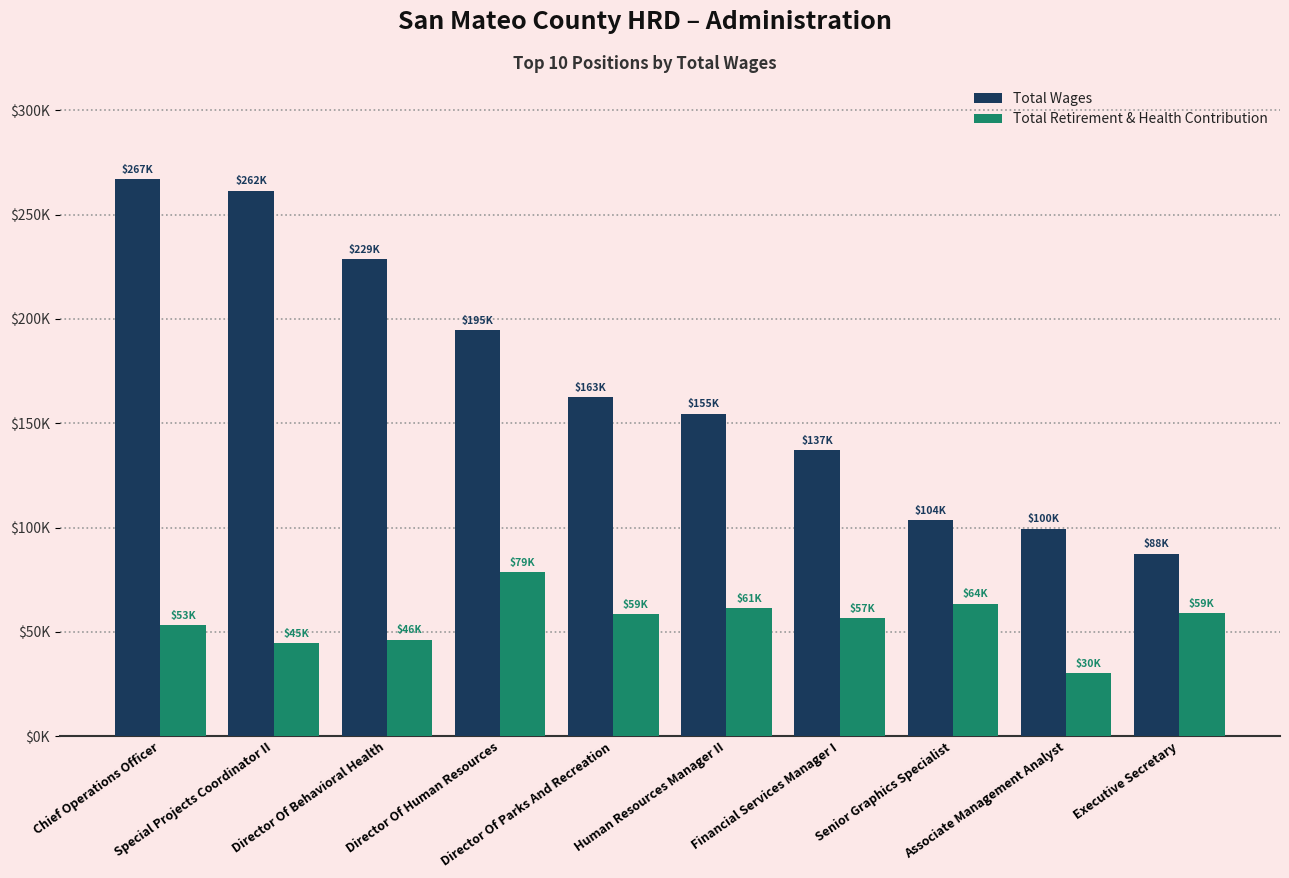

What position from the right is Human Resources Manager II?

5